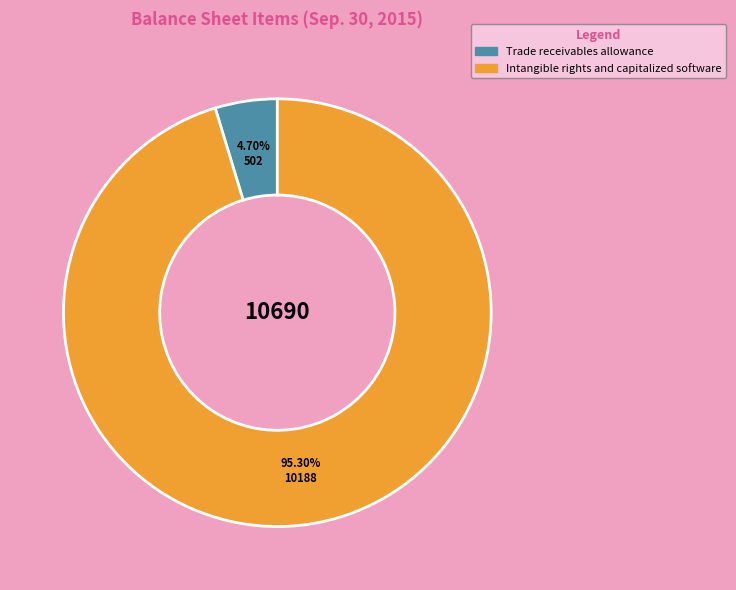

Count the number of slices in the pie.

2